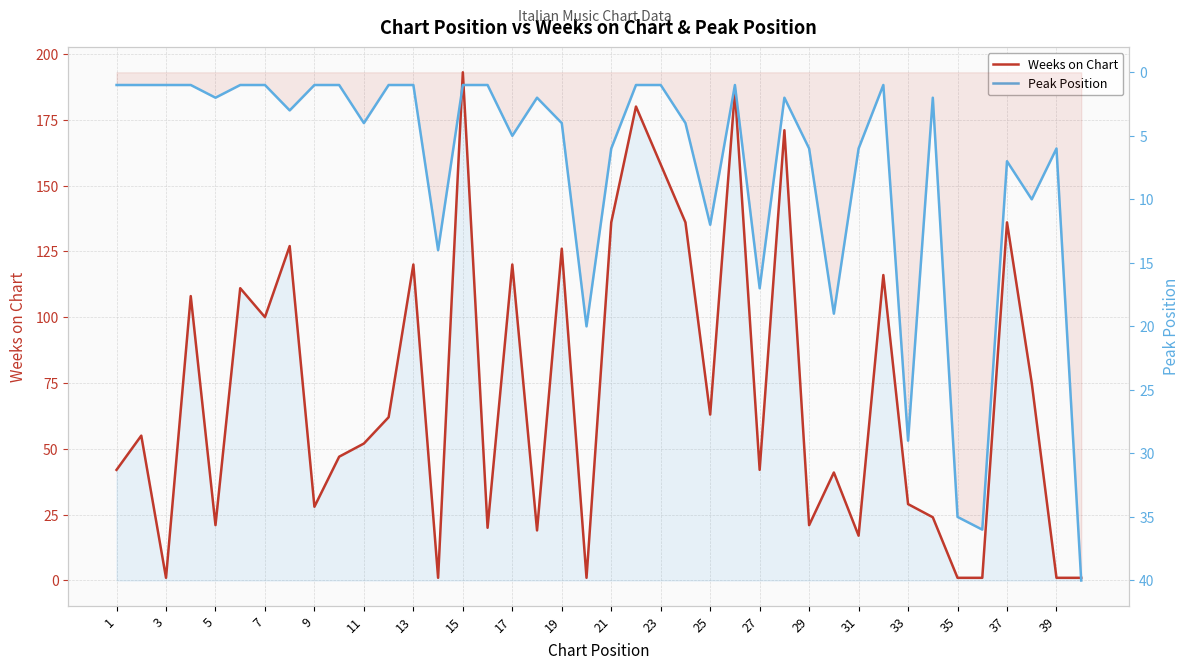

In Weeks on Chart, how many points are higher than both neighbors (excluding endpoints)?

14